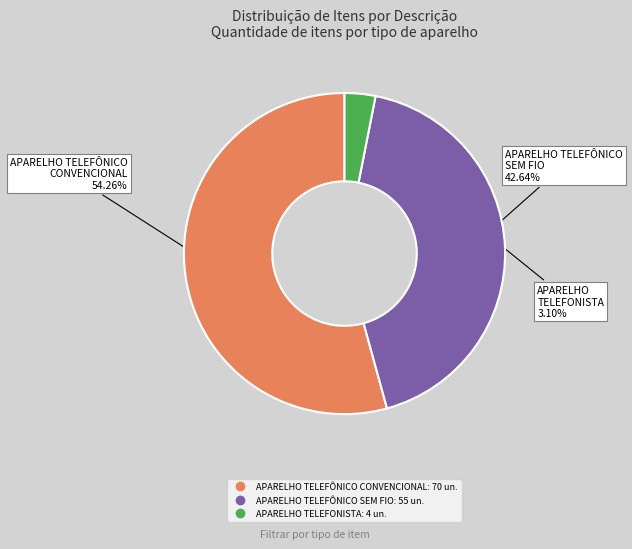

Do APARELHO TELEFÔNICO SEM FIO and APARELHO TELEFONISTA together represent more than half of the pie?

No